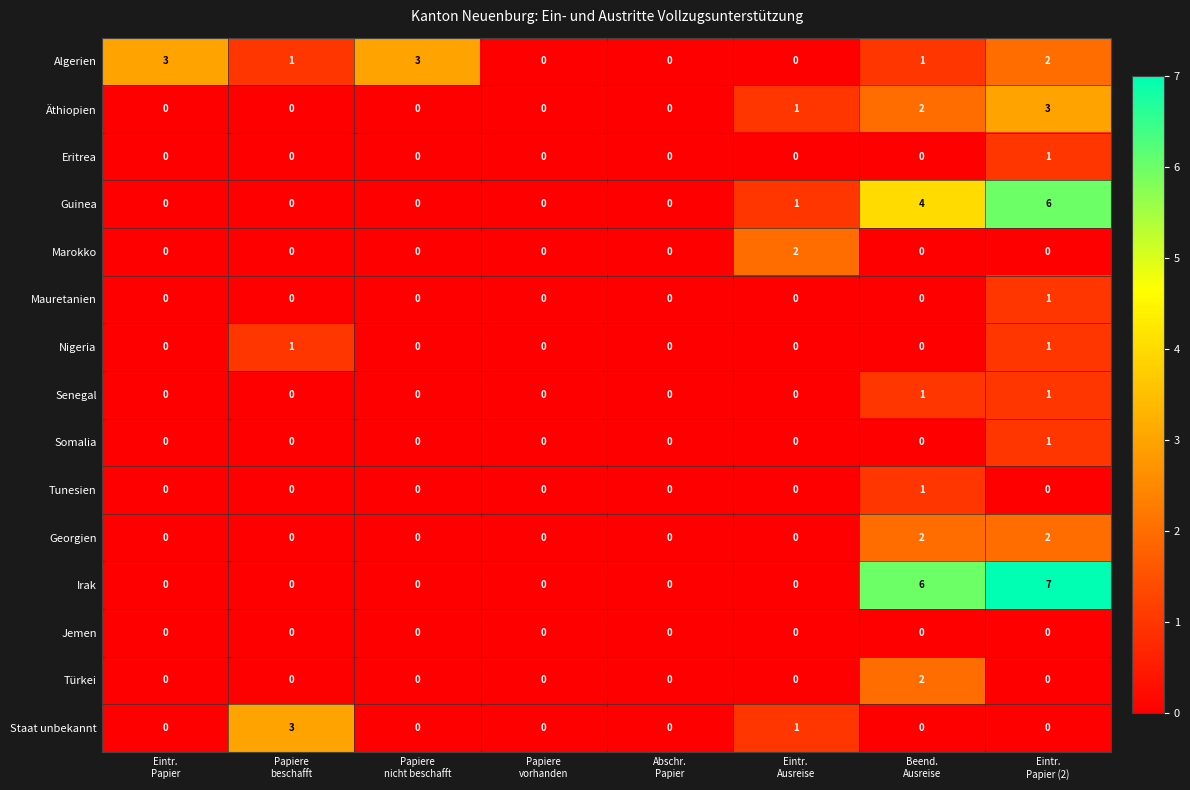

Which series has the widest spread of values?

Irak